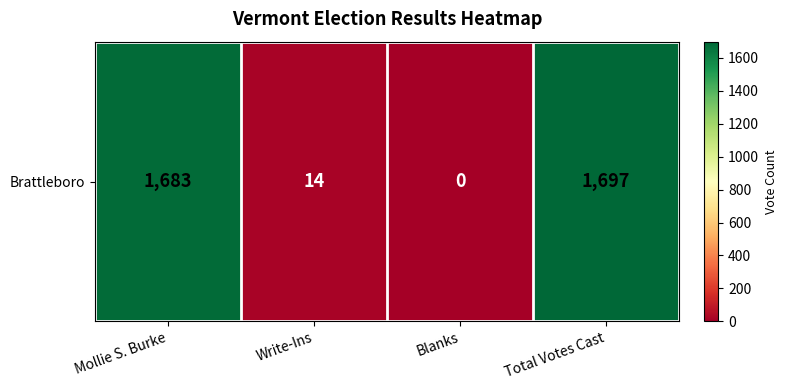

Reading left to right, transcribe all the data shown in this chart.

Mollie S. Burke=1683	Write-Ins=14	Blanks=0	Total Votes Cast=1697